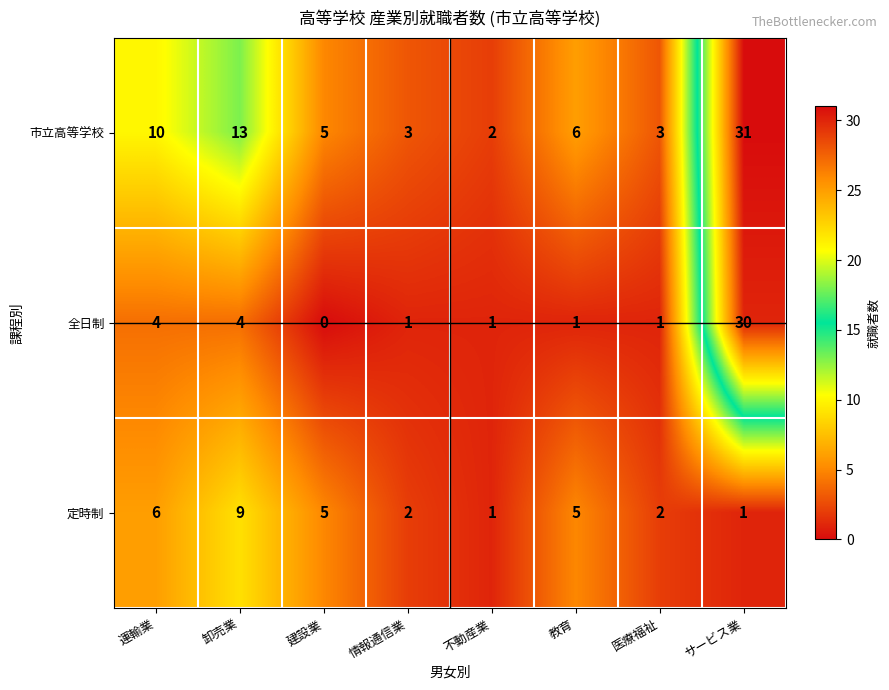

What is the greatest value displayed?

31